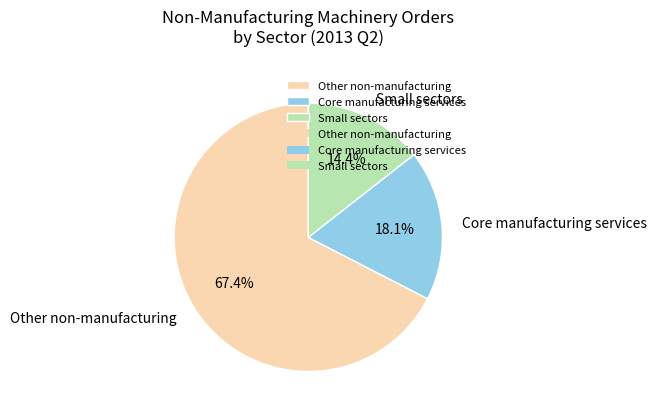

Rank the categories by value from highest to lowest.

Other non-manufacturing, Core manufacturing services, Small sectors